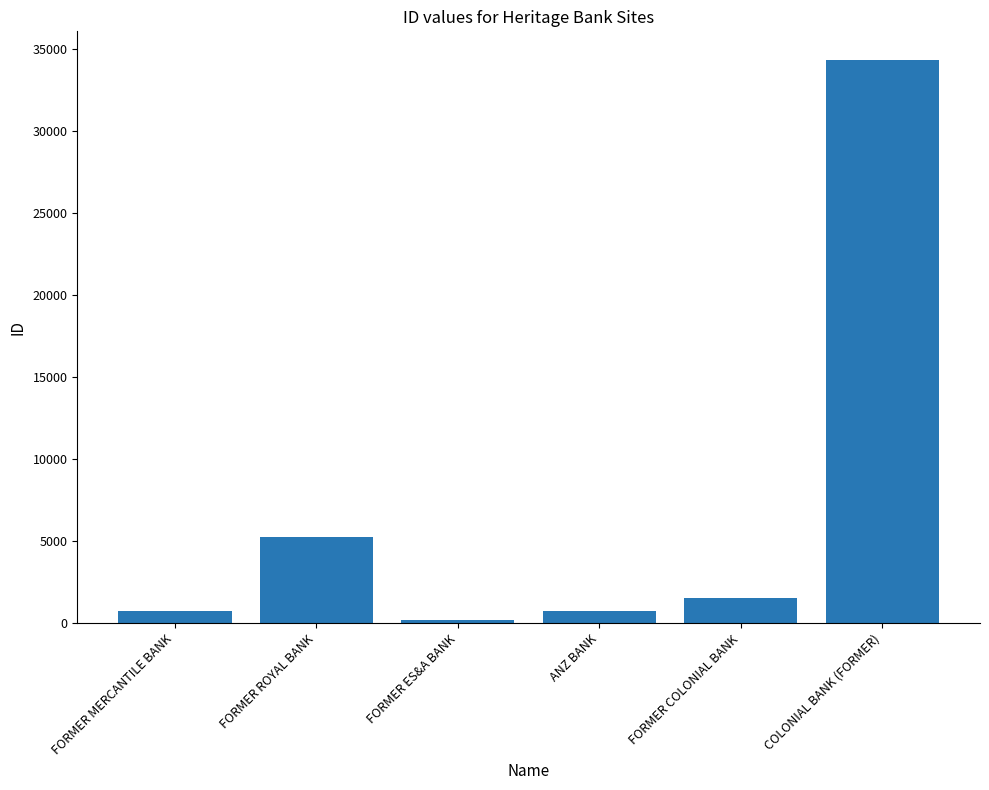

Read the value at FORMER MERCANTILE BANK.

732